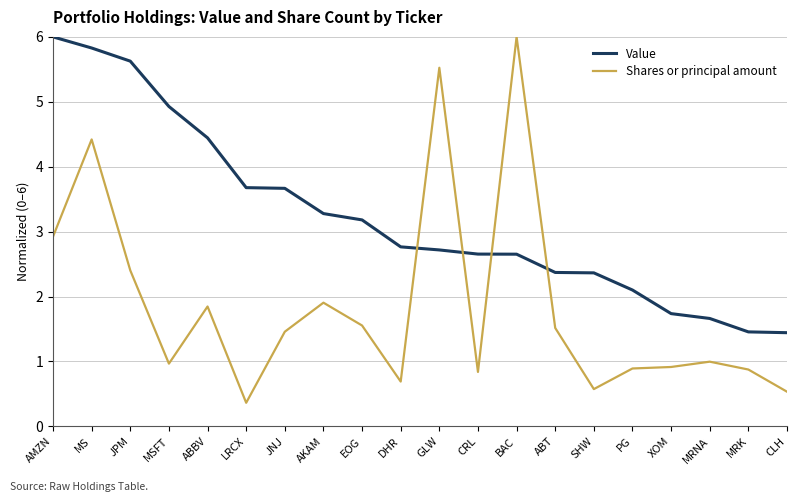

Where is Shares or principal amount nearest to the value 3?

AMZN